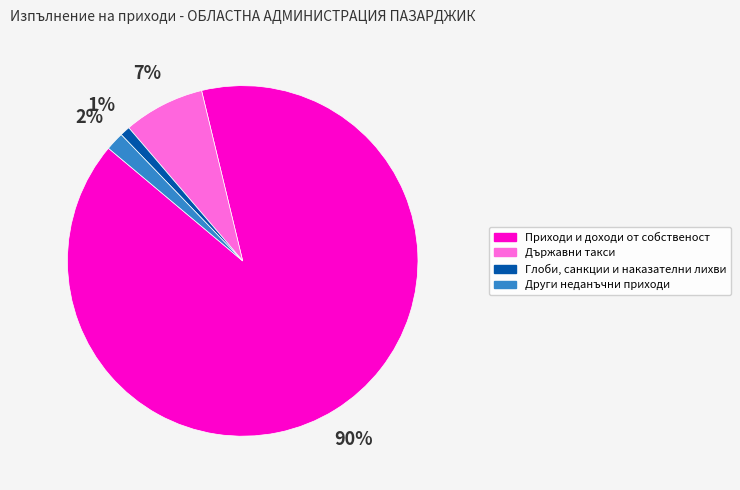

Combined, do Държавни такси and Други неданъчни приходи account for over 50%?

No